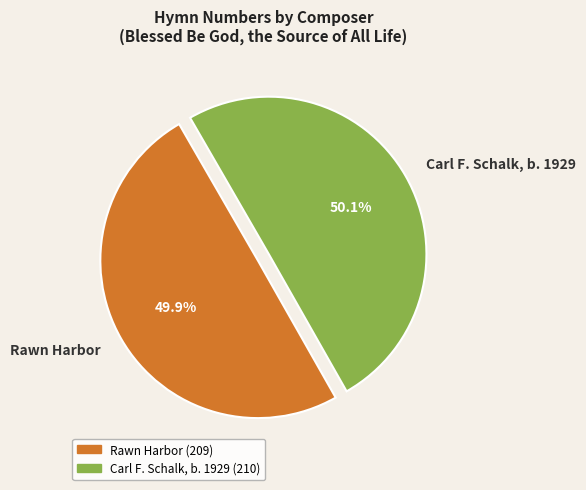

To the nearest percent, what is the combined percentage of Rawn Harbor and Carl F. Schalk, b. 1929?

100%